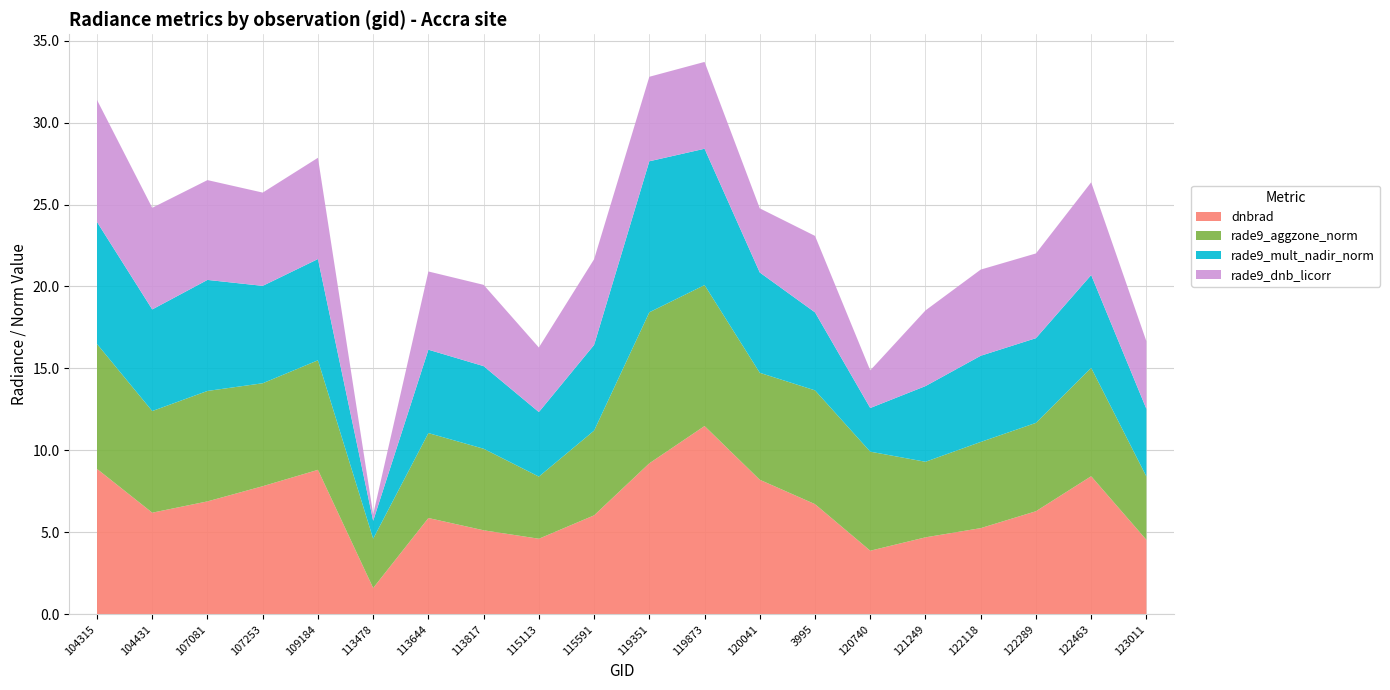

Reading left to right, list all the values displayed in this chart.

dnbrad: 104315=8.9	104431=6.2	107081=6.9	107253=7.8	109184=8.8	113478=1.6	113644=5.9	113817=5.1	115113=4.6	115591=6.0	119351=9.2	119873=11.5	120041=8.2	3995=6.7	120740=3.9	121249=4.7	122118=5.3	122289=6.3	122463=8.4	123011=4.5
rade9_aggzone_norm: 104315=7.6	104431=6.2	107081=6.7	107253=6.3	109184=6.7	113478=3.0	113644=5.2	113817=5.0	115113=3.8	115591=5.2	119351=9.2	119873=8.6	120041=6.5	3995=6.9	120740=6.0	121249=4.6	122118=5.3	122289=5.4	122463=6.6	123011=3.9
rade9_mult_nadir_norm: 104315=7.4	104431=6.2	107081=6.8	107253=5.9	109184=6.2	113478=1.1	113644=5.1	113817=5.0	115113=3.9	115591=5.2	119351=9.2	119873=8.3	120041=6.1	3995=4.8	120740=2.7	121249=4.6	122118=5.3	122289=5.2	122463=5.7	123011=4.1
rade9_dnb_licorr: 104315=7.4	104431=6.2	107081=6.1	107253=5.7	109184=6.2	113478=0.4	113644=4.8	113817=5.0	115113=3.9	115591=5.2	119351=5.2	119873=5.3	120041=3.9	3995=4.7	120740=2.3	121249=4.6	122118=5.3	122289=5.2	122463=5.7	123011=4.1